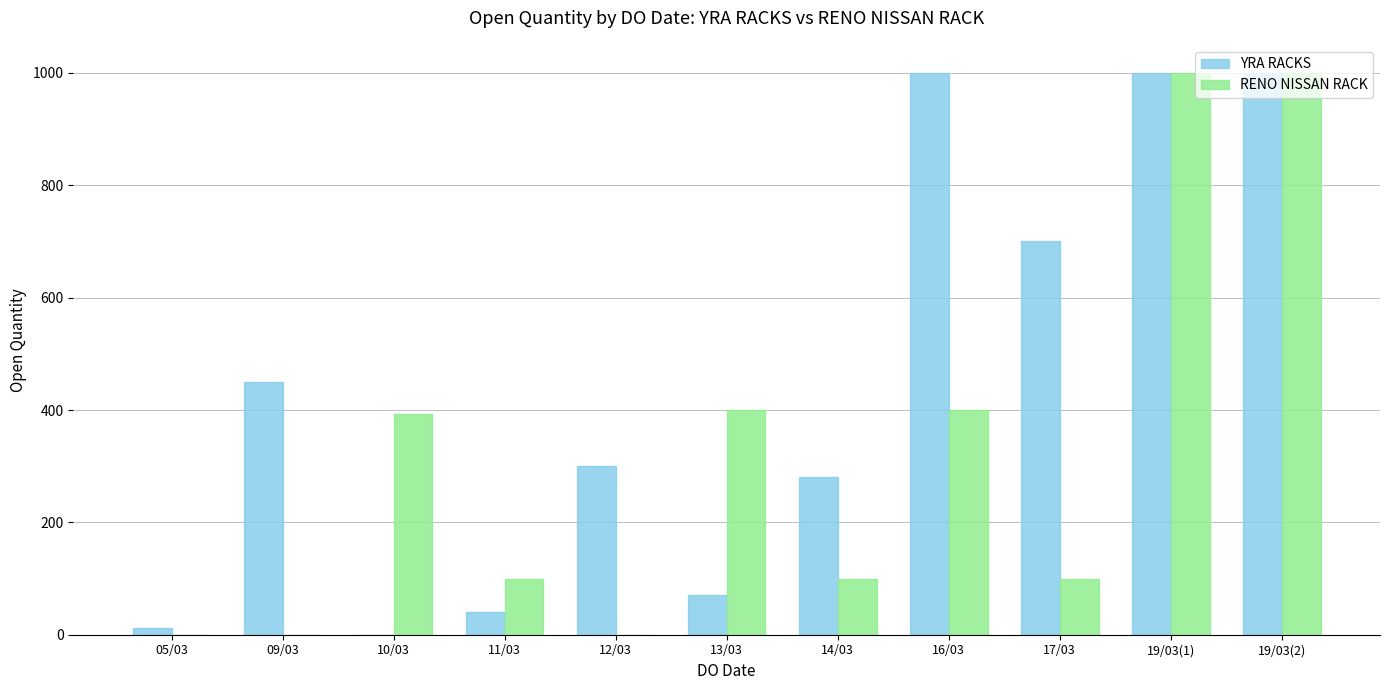

What is the total value across all series at 19/03(2)?

2000